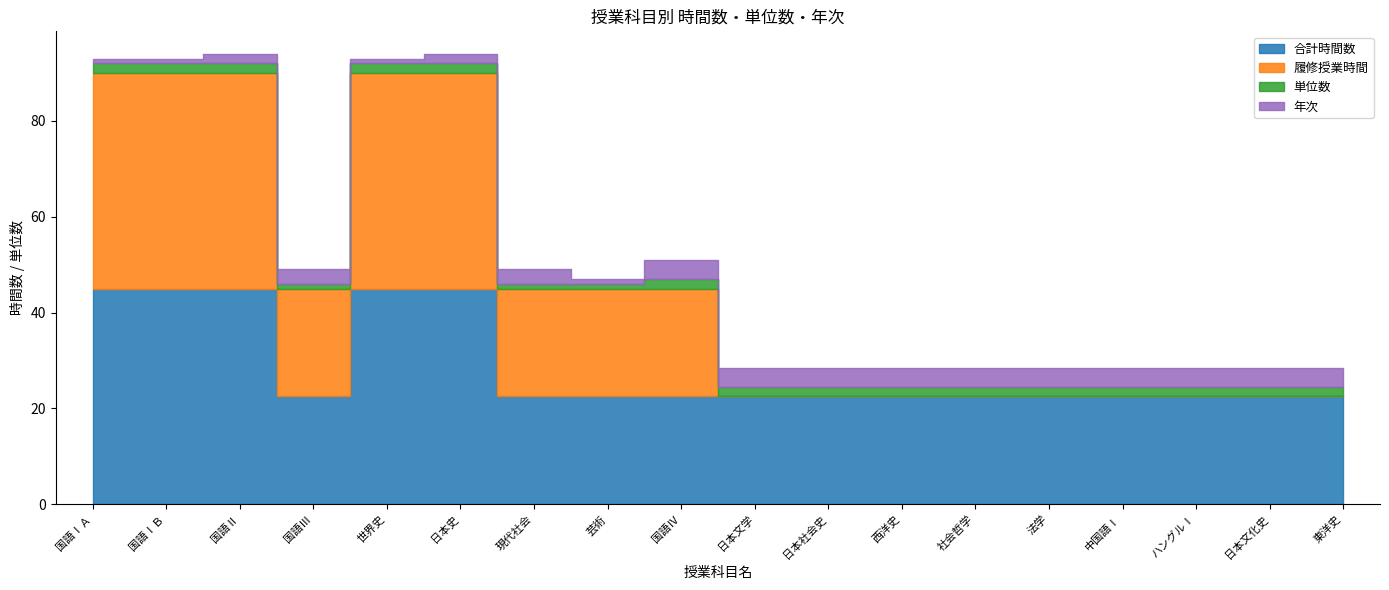

What is the highest value of the 年次 series?

4.0